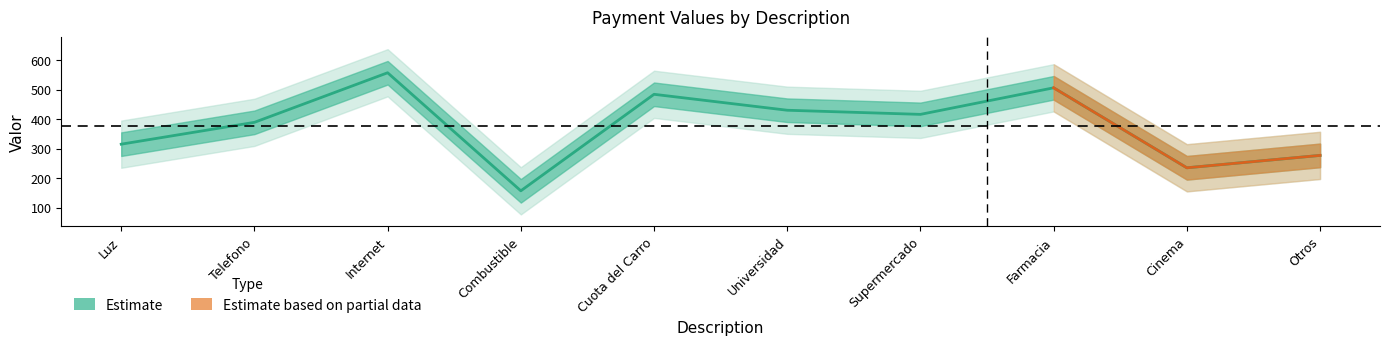

The value at Farmacia is 507. True or false?

True